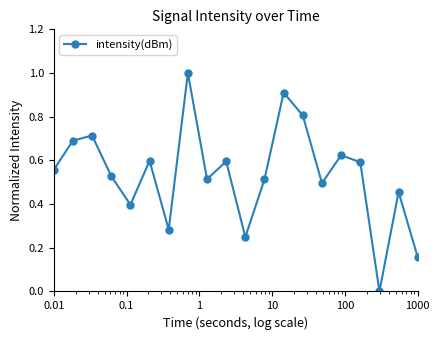

What is the greatest value displayed?

1.0